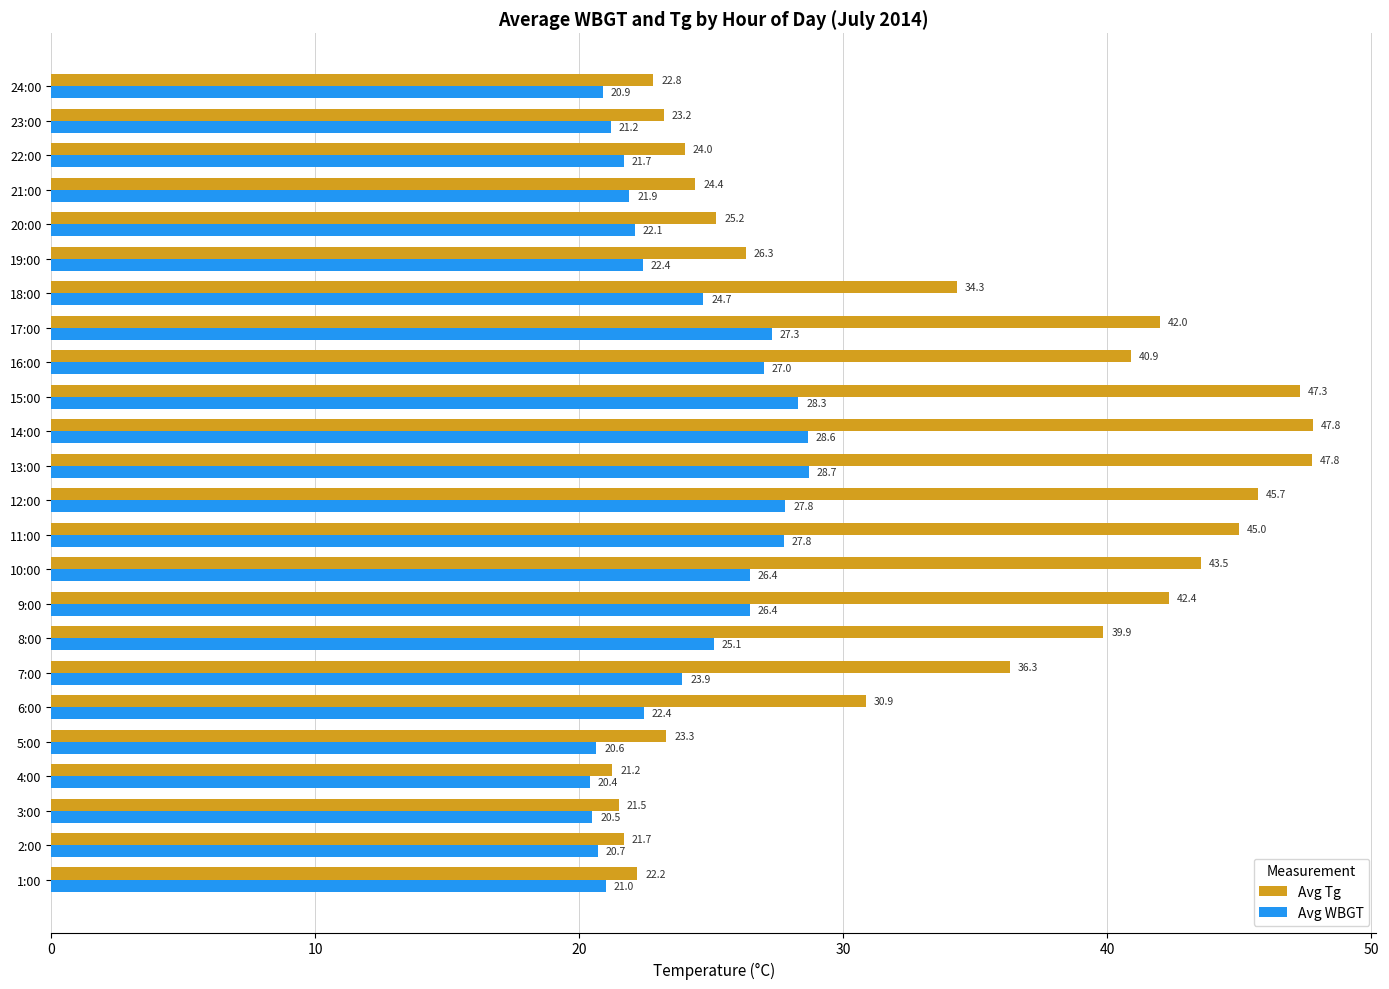

True or false: Avg WBGT has a value of 35.8 at 5:00.

False